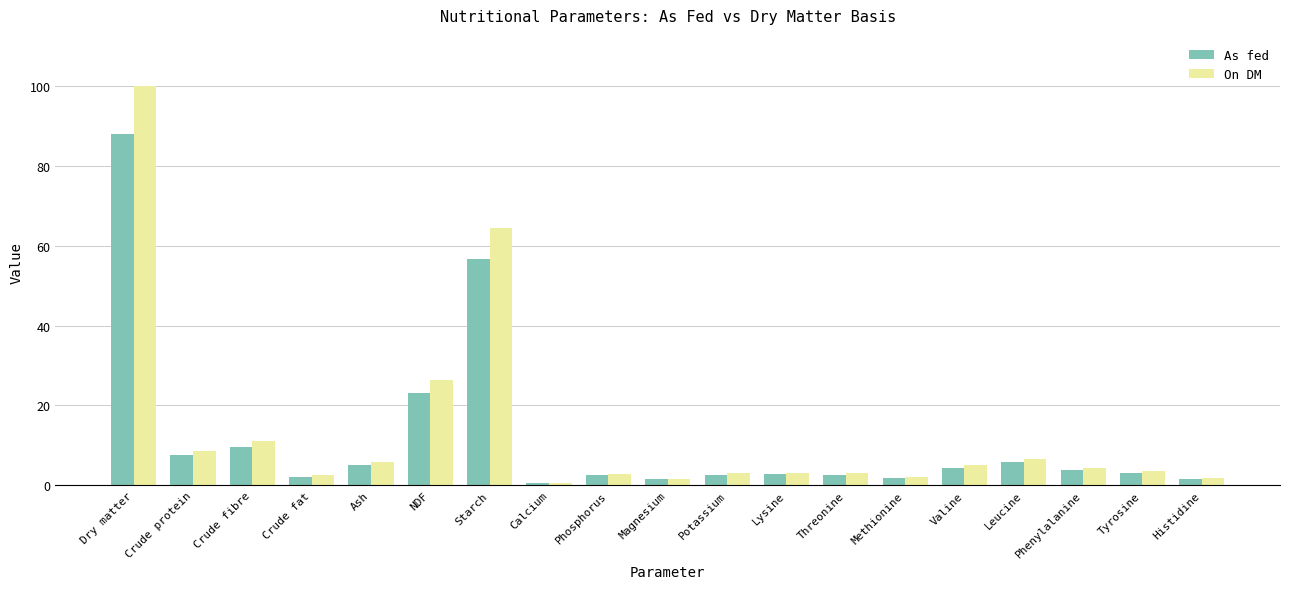

At which label is On DM closest to 50?

Starch